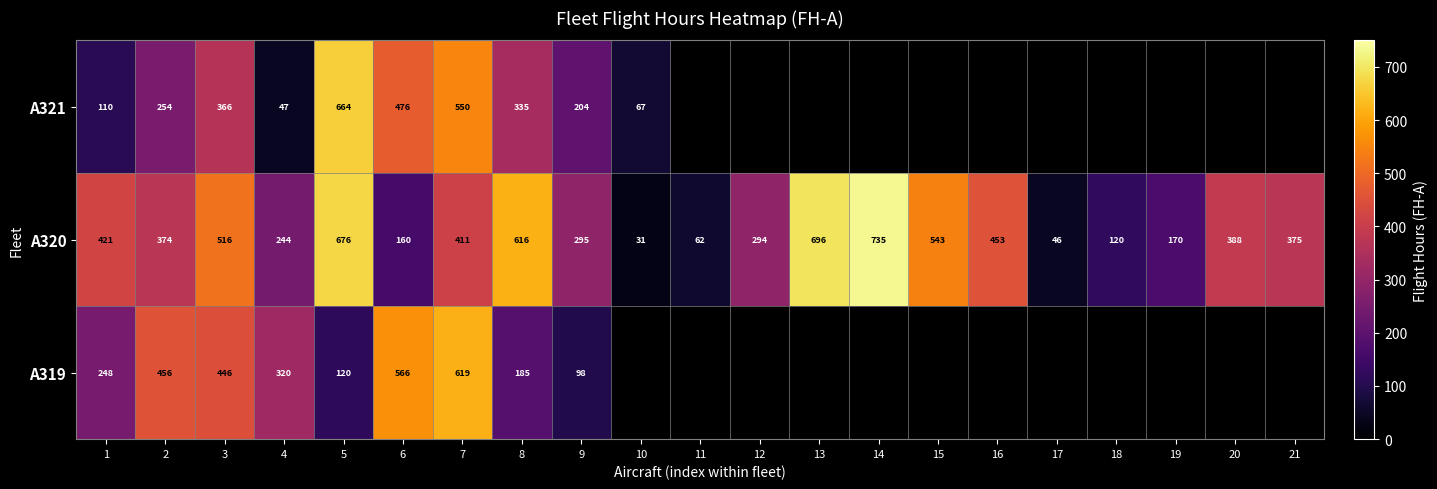

Is the value of A320 at 19 greater than the value of A321 at 8?

No